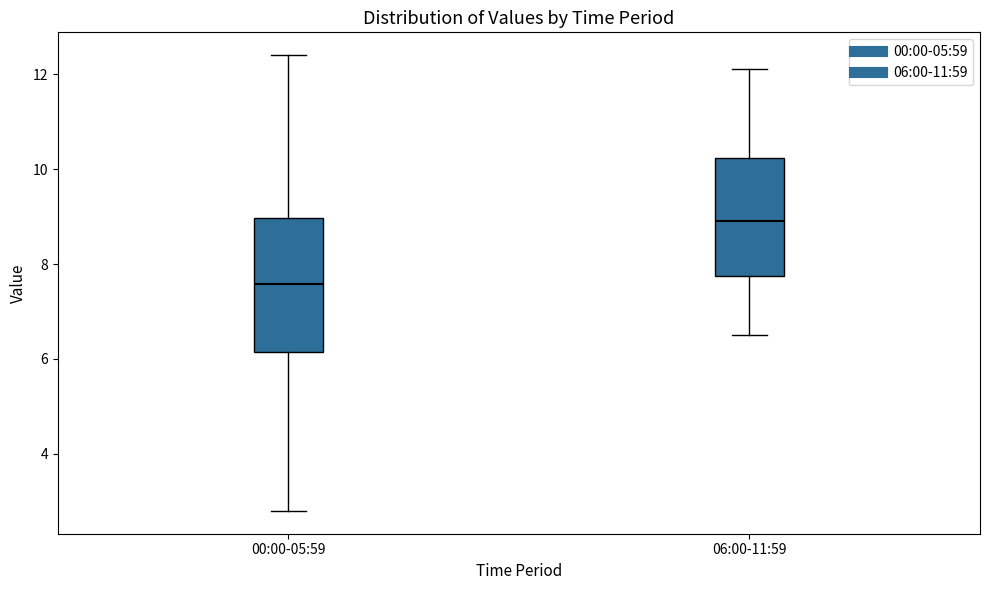

Which box is the tallest, from its lower edge to its upper edge?

00:00-05:59